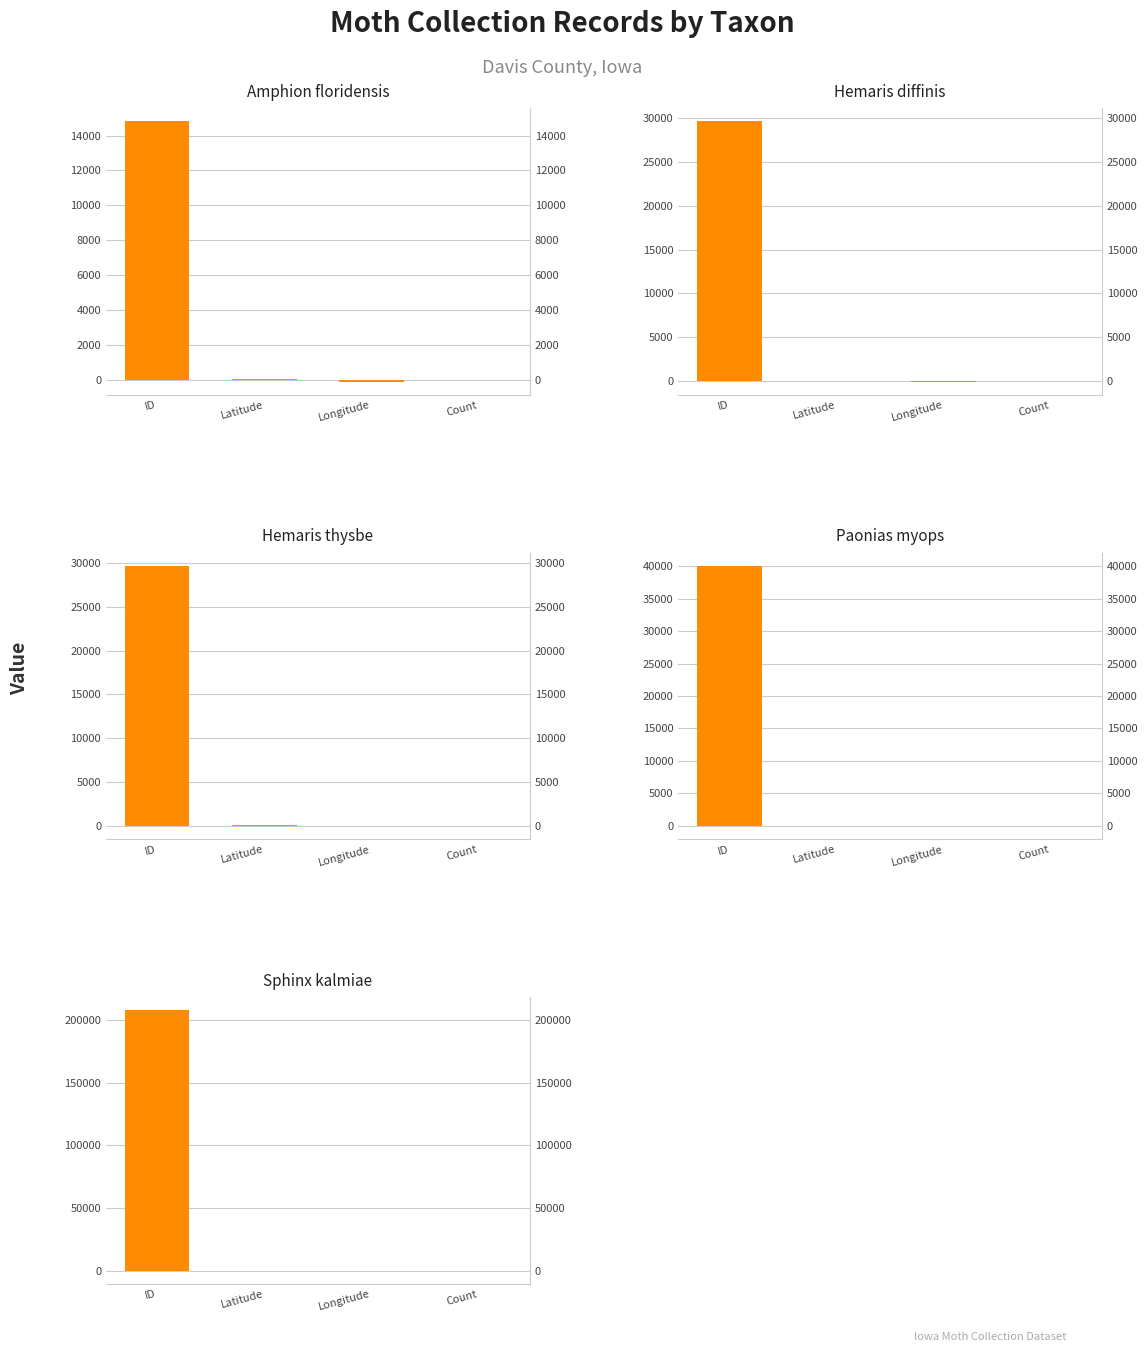

What is the label of the 1st bar from the right?

Count